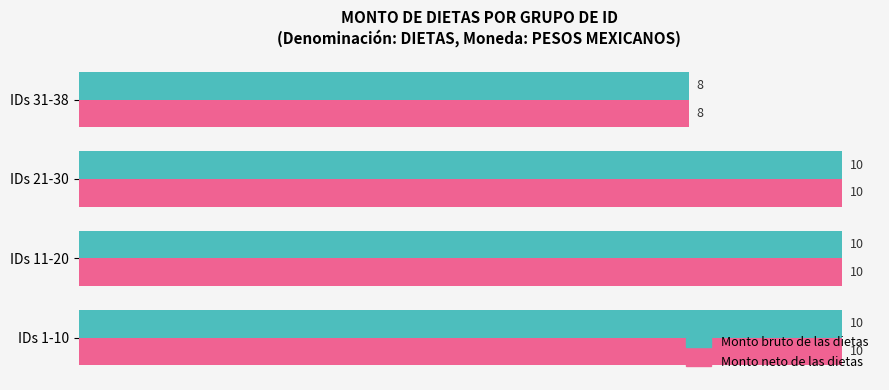

Which category has the lowest value across all series?

IDs 31-38